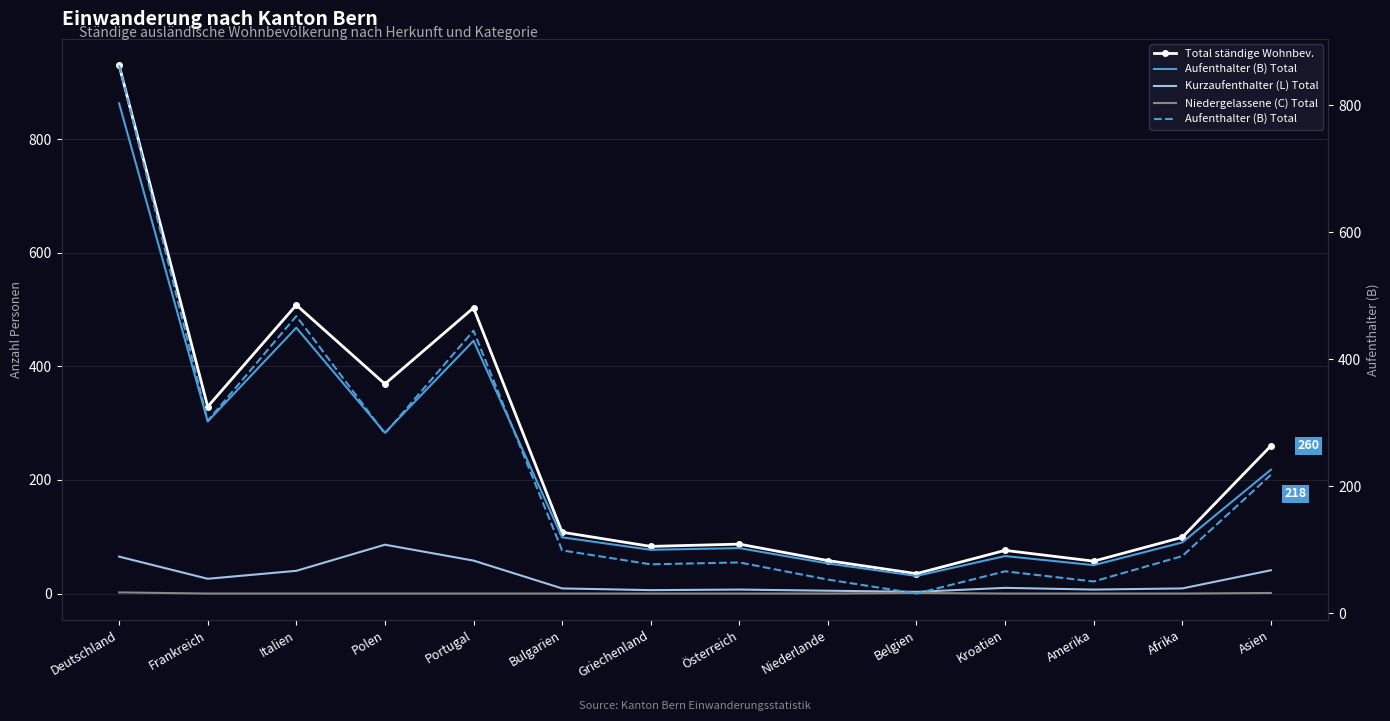

What is the sum of the Kurzaufenthalter (L) Total values at Frankreich and Deutschland?

91